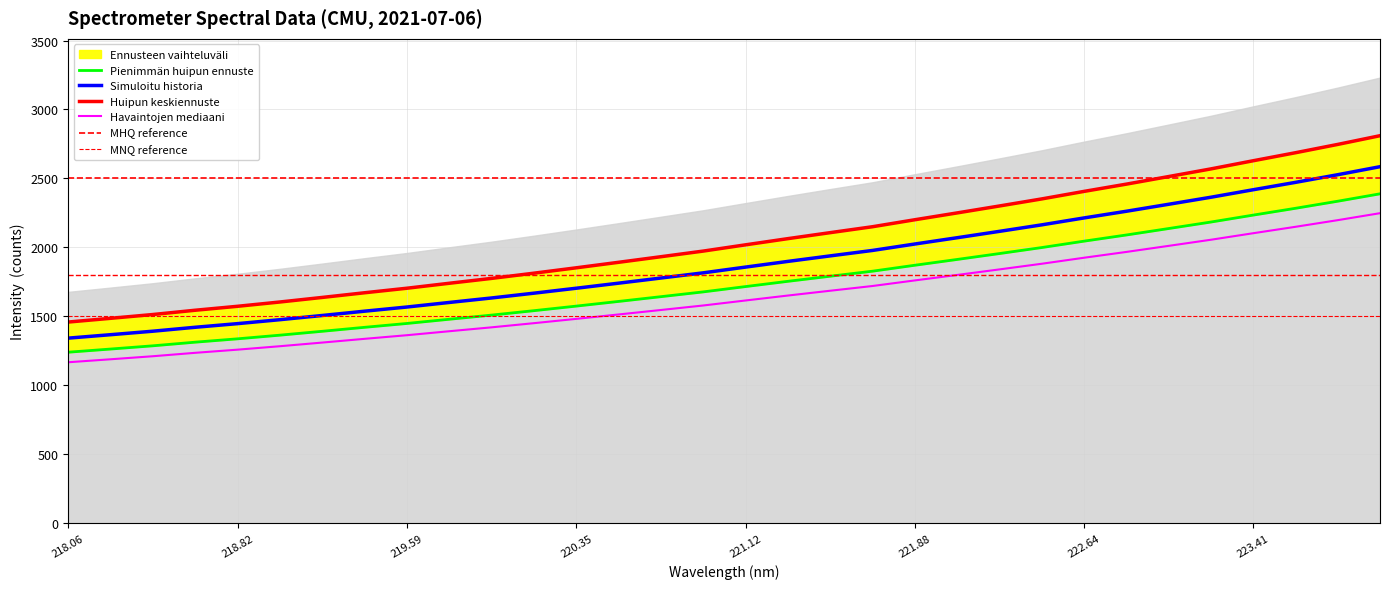

How many data points are less than 1715?

16